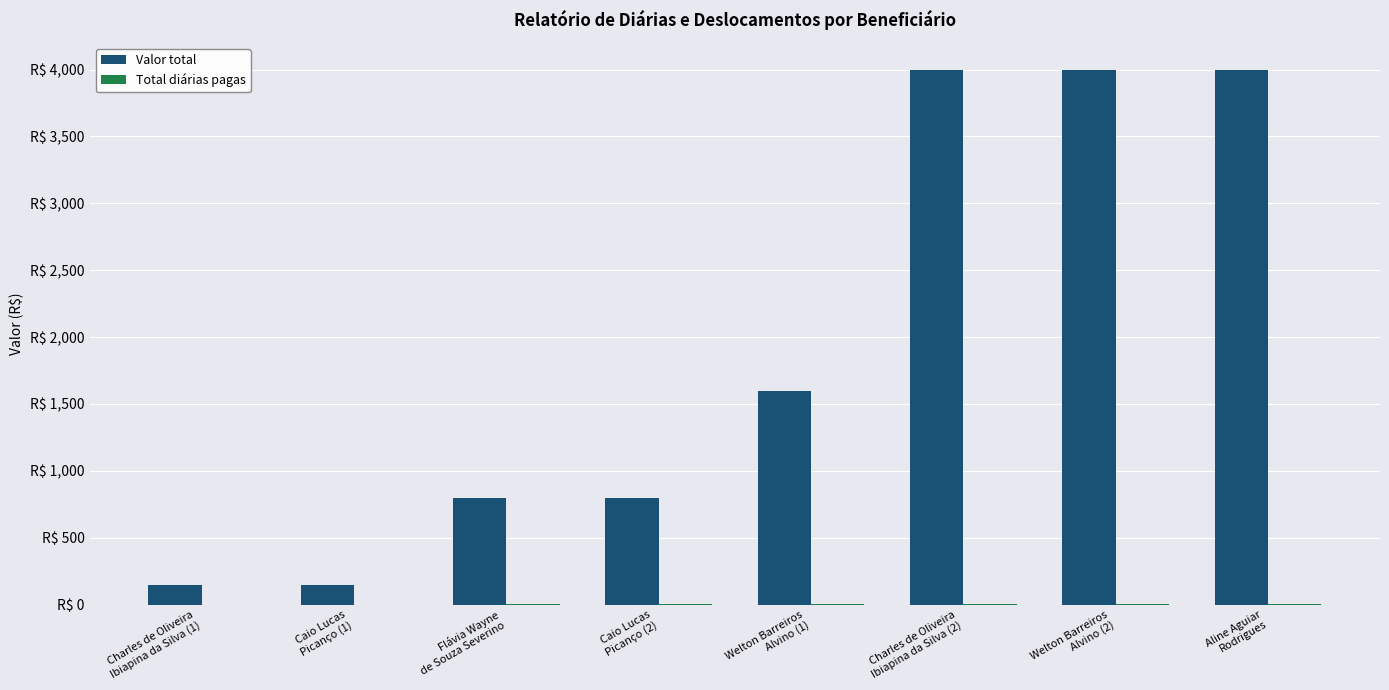

Is the value of Valor total at Flávia Wayne
de Souza Severino greater than the value of Total diárias pagas at Welton Barreiros
Alvino (1)?

Yes